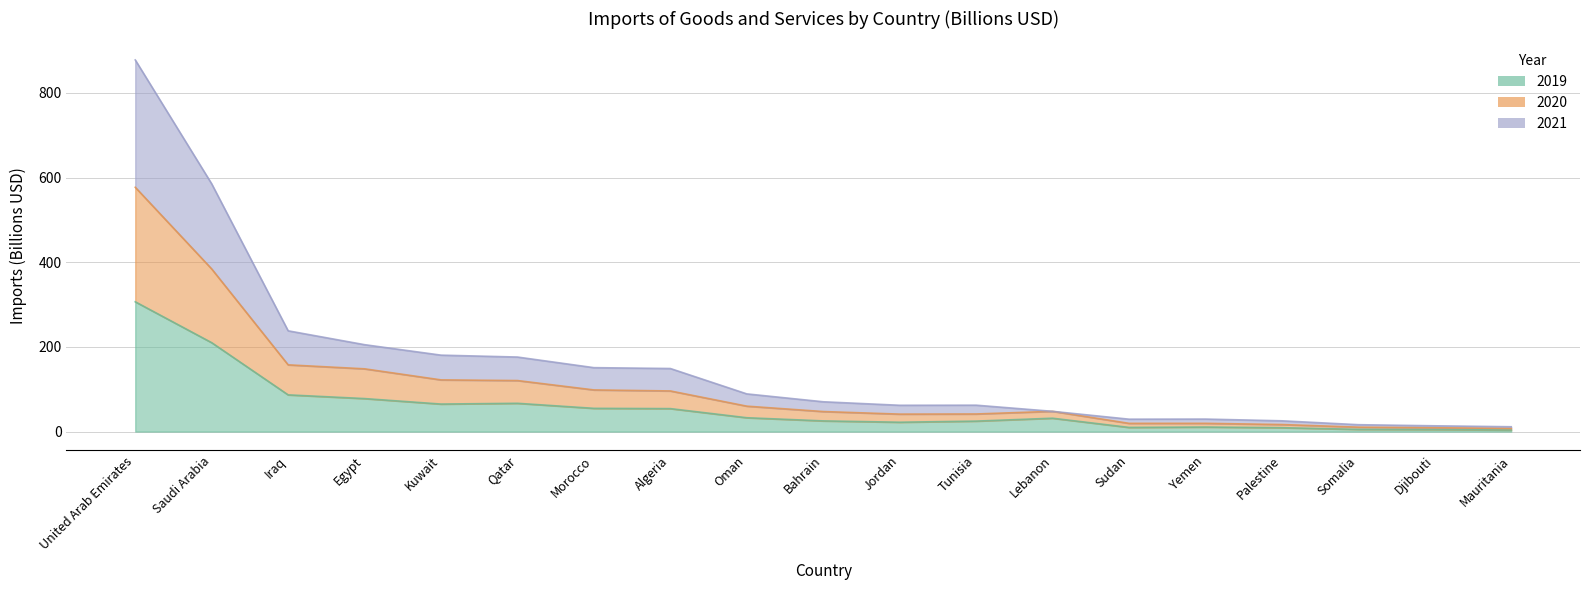

What are all the series names shown in the legend?

2019, 2020, 2021